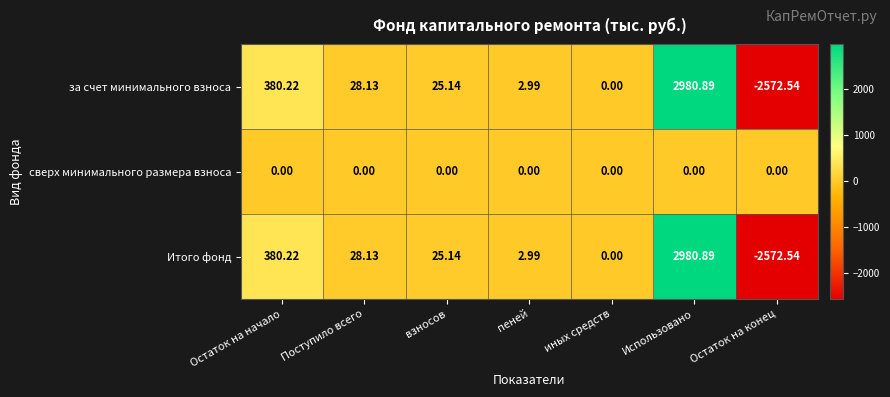

At which category is the sum across all series the highest?

Использовано